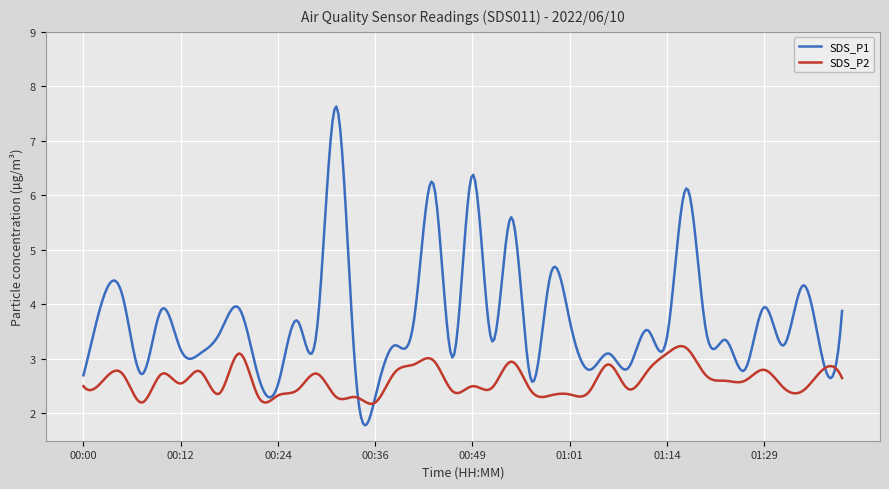

Which series has the widest spread of values?

SDS_P1